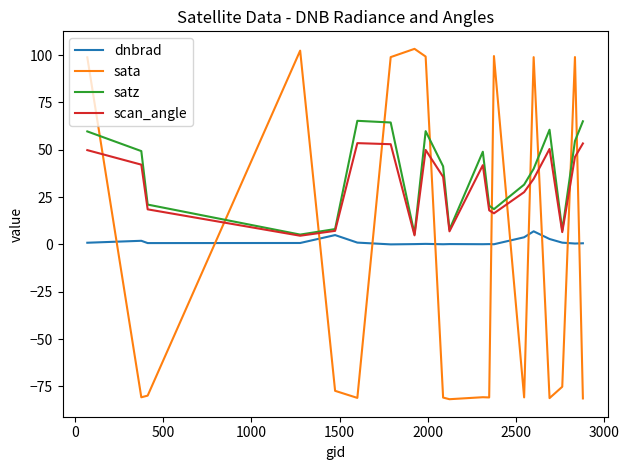

What is the difference between the maximum and minimum values in the dnbrad series?

6.9